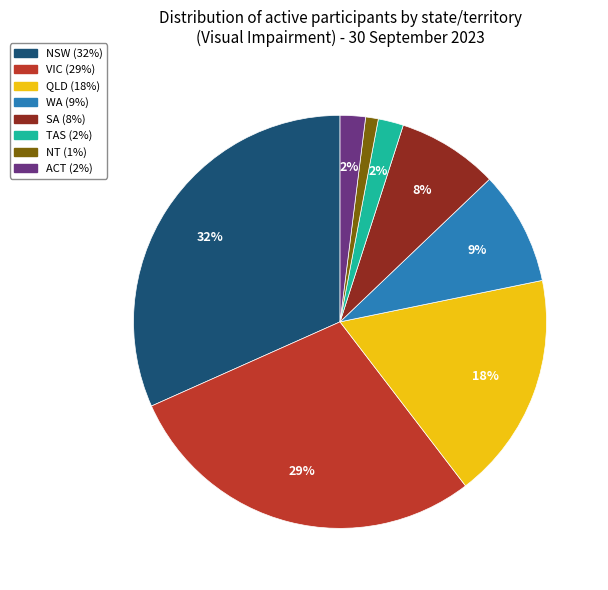

Is there any slice that represents more than half of the pie?

No